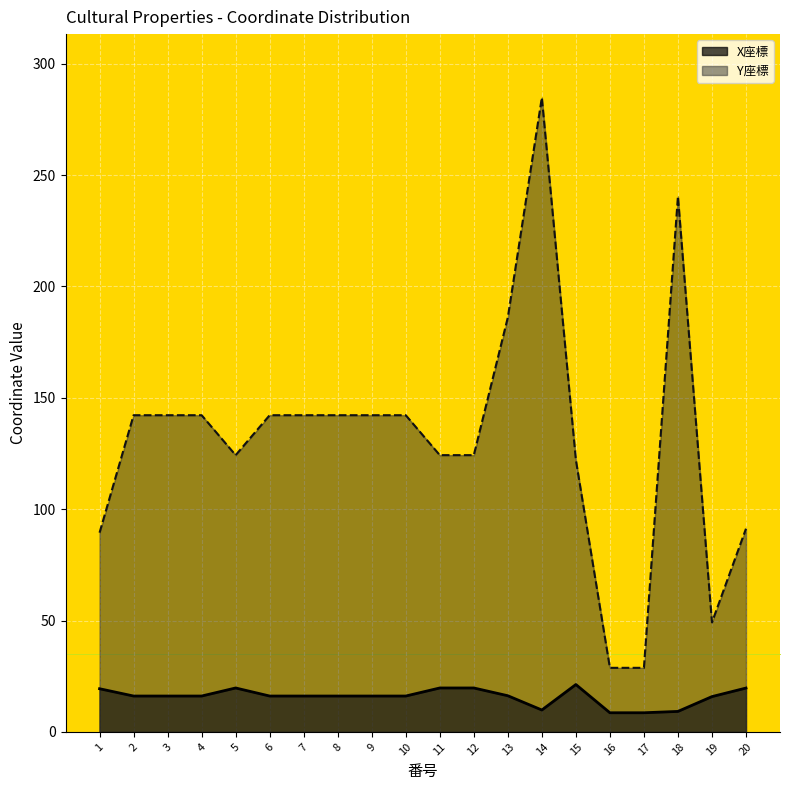

Reading right to left, what are all the values shown in this chart?

X座標: 20=19.7	19=15.9	18=9.2	17=8.6	16=8.6	15=21.3	14=9.8	13=16.2	12=19.7	11=19.7	10=16.1	9=16.1	8=16.1	7=16.1	6=16.1	5=19.7	4=16.1	3=16.1	2=16.1	1=19.4
Y座標: 20=91.2	19=49.2	18=240.5	17=28.8	16=28.8	15=122.1	14=284.8	13=186.1	12=124.3	11=124.3	10=142.2	9=142.2	8=142.2	7=142.2	6=142.2	5=124.3	4=142.2	3=142.2	2=142.2	1=89.4